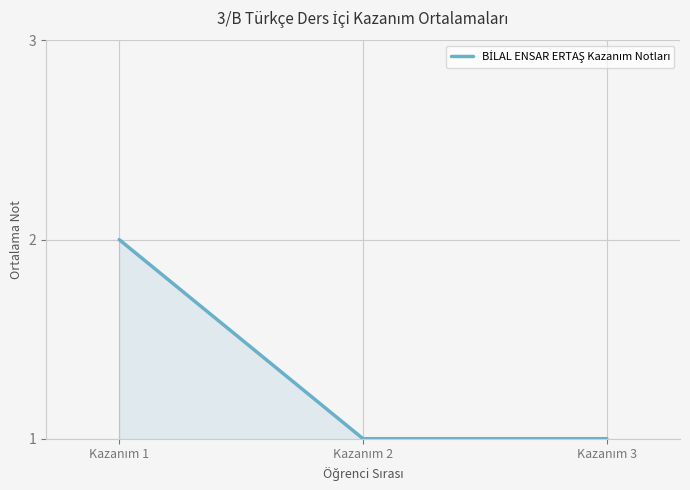

What is the sum of all values?

4